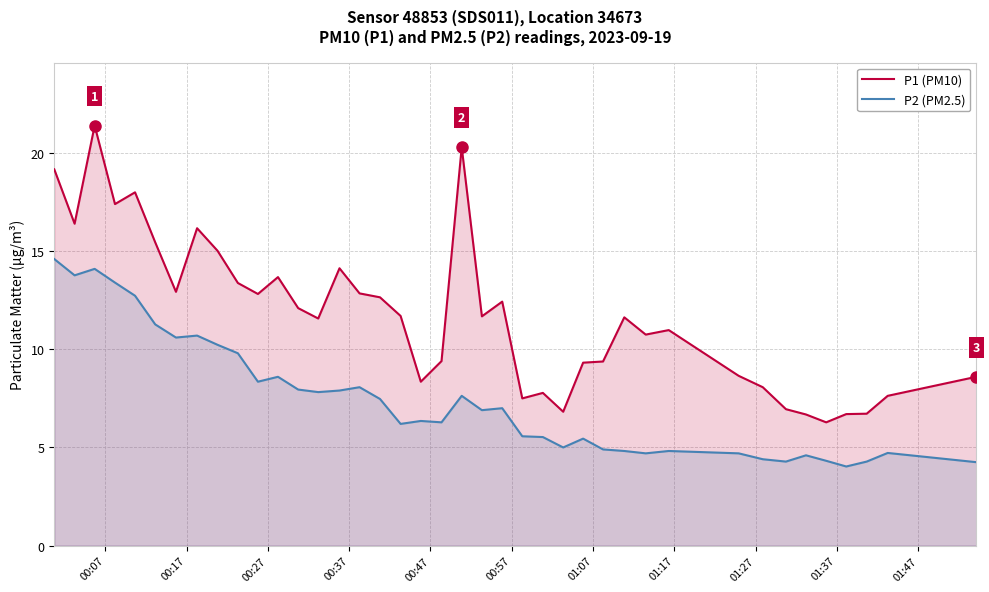

True or false: P1 (PM10) and P2 (PM2.5) cross at least once.

False